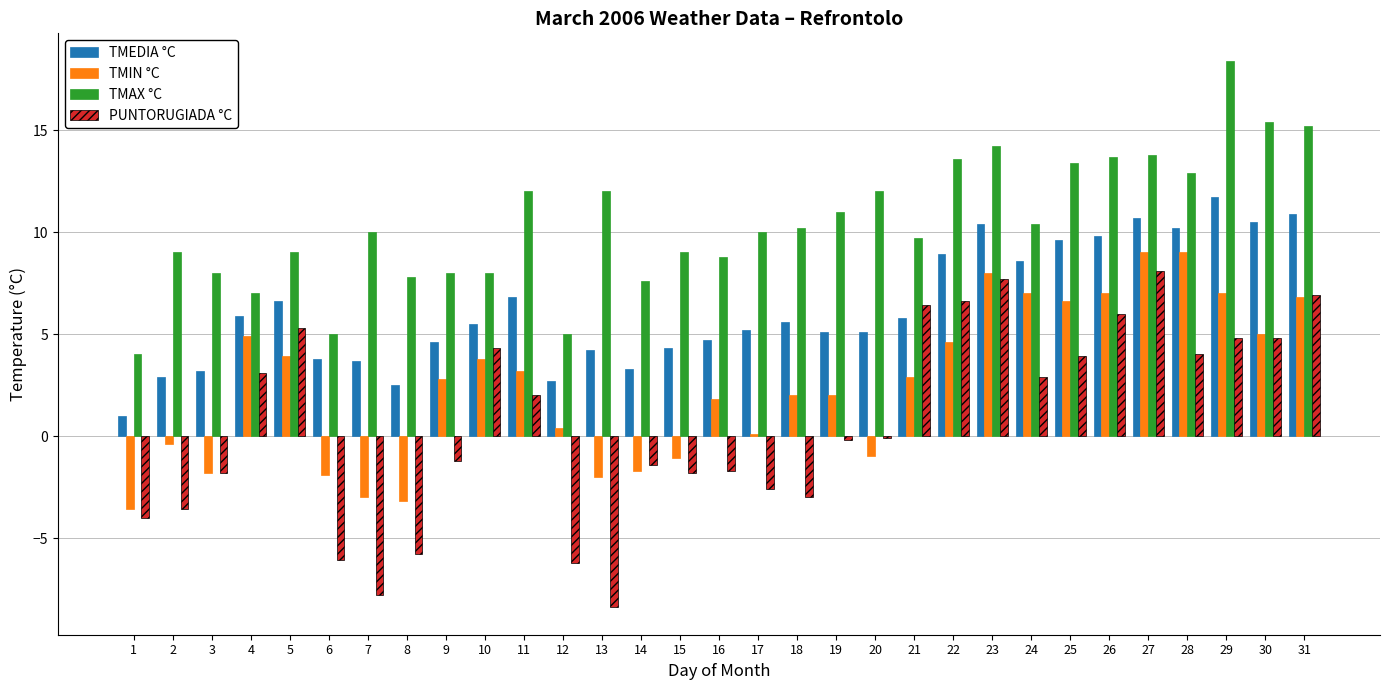

The value of TMIN °C at 4 is 3.2. True or false?

False